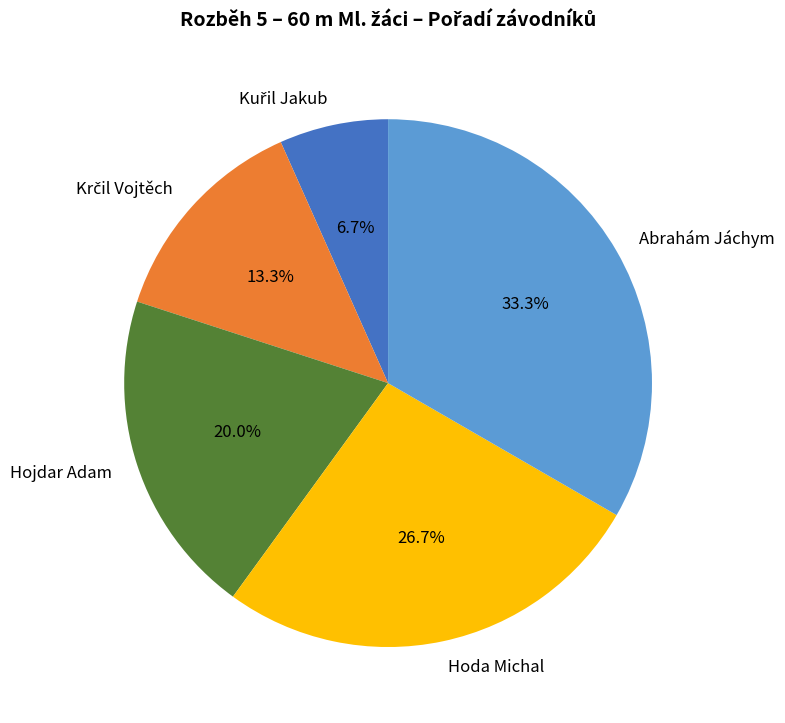

Combined, what portion of the pie is Hoda Michal and Abrahám Jáchym?

60.0%